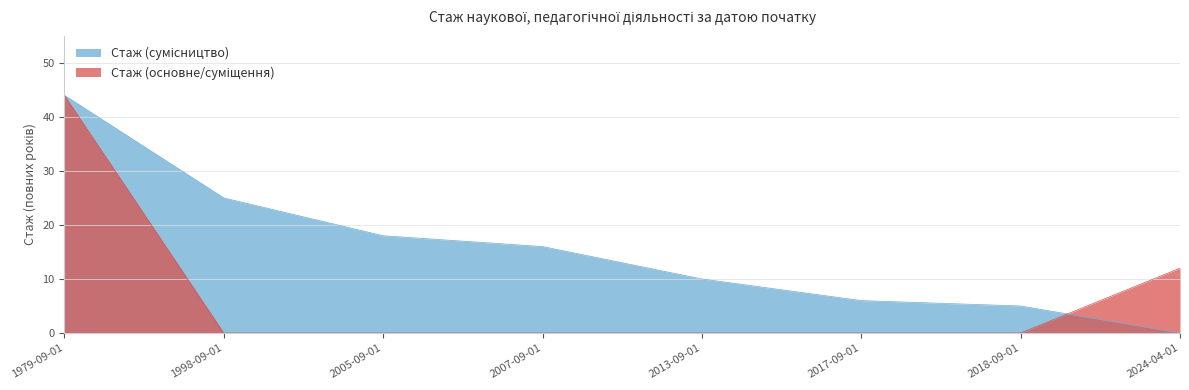

Which series has the widest spread of values?

Стаж (основне/суміщення)